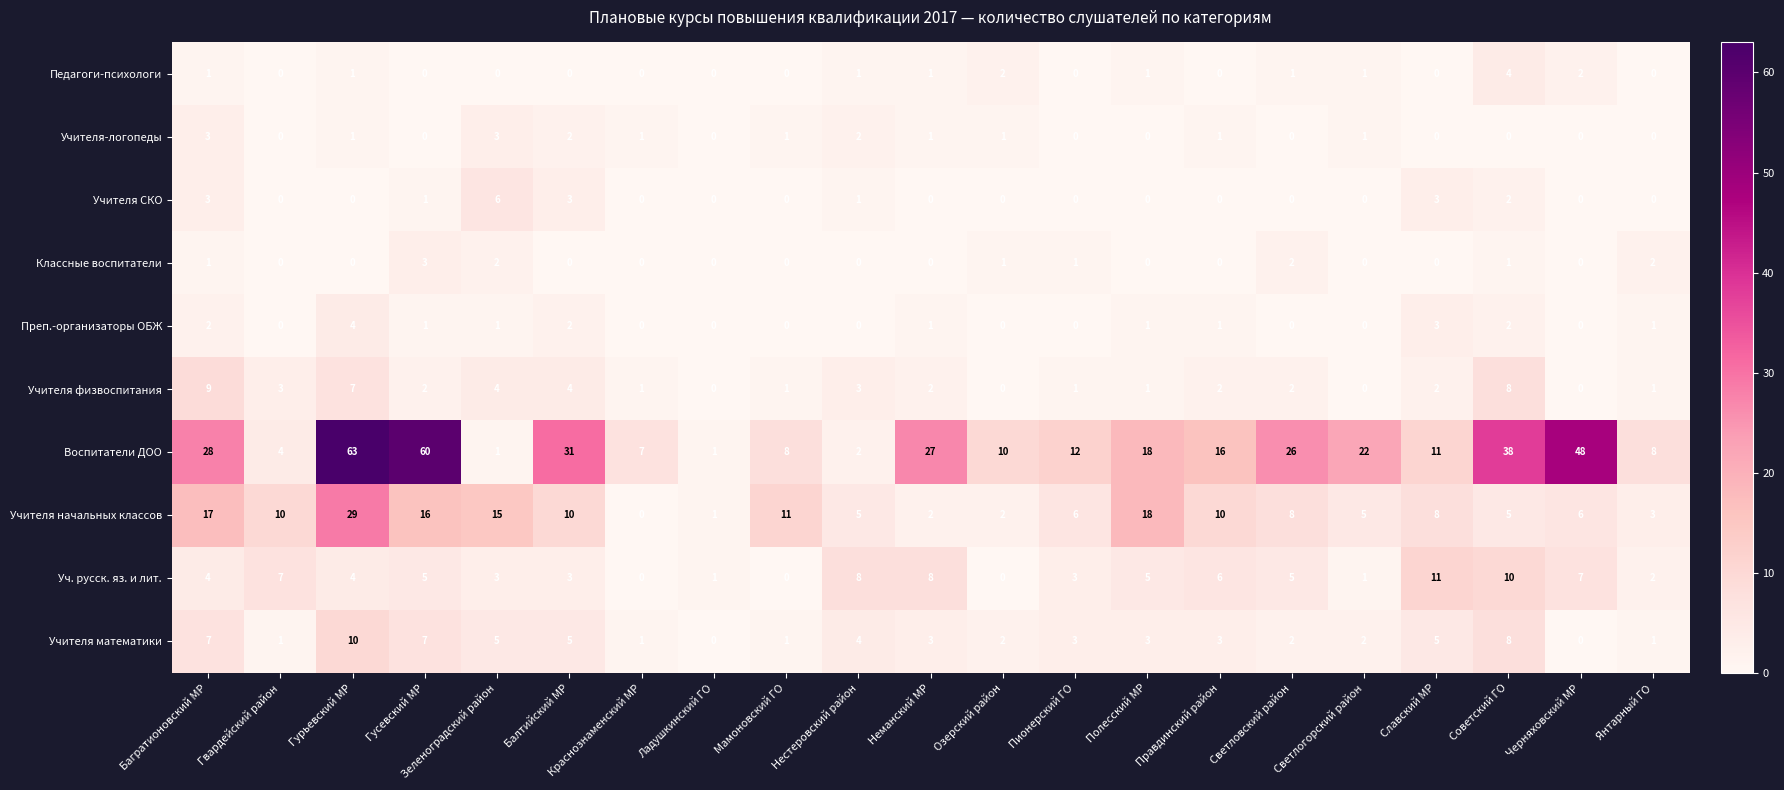

Which category has the highest value in the Учителя физвоспитания series?

Багратионовский МР